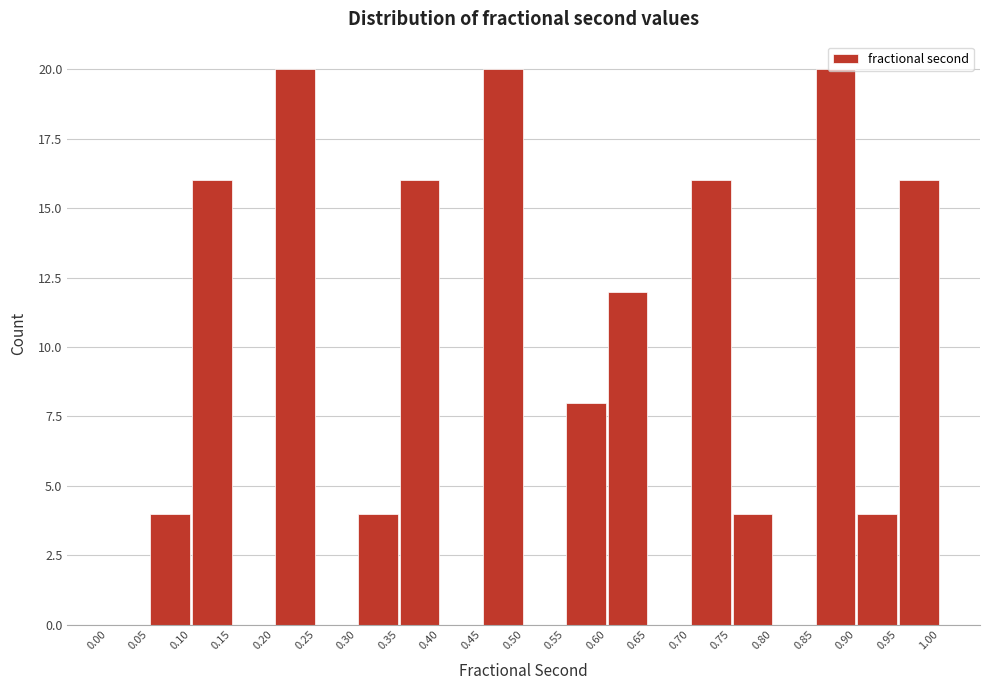

What is the height of the bar covering 0.60 to 0.65 on the x-axis? The values are not printed on the chart, so give them approximately, as read against the axis.

12